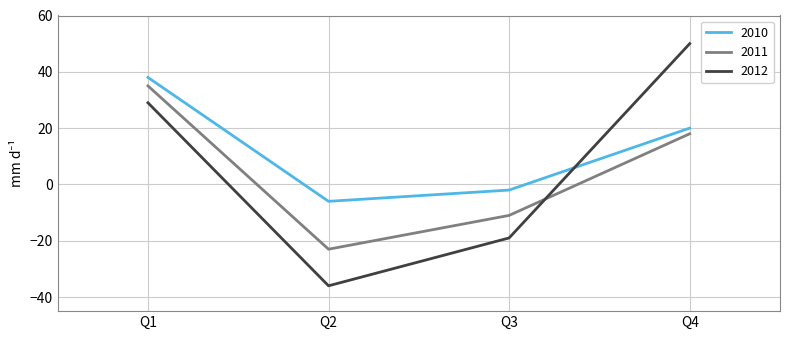

Is this an area chart (filled region under the line)?

No